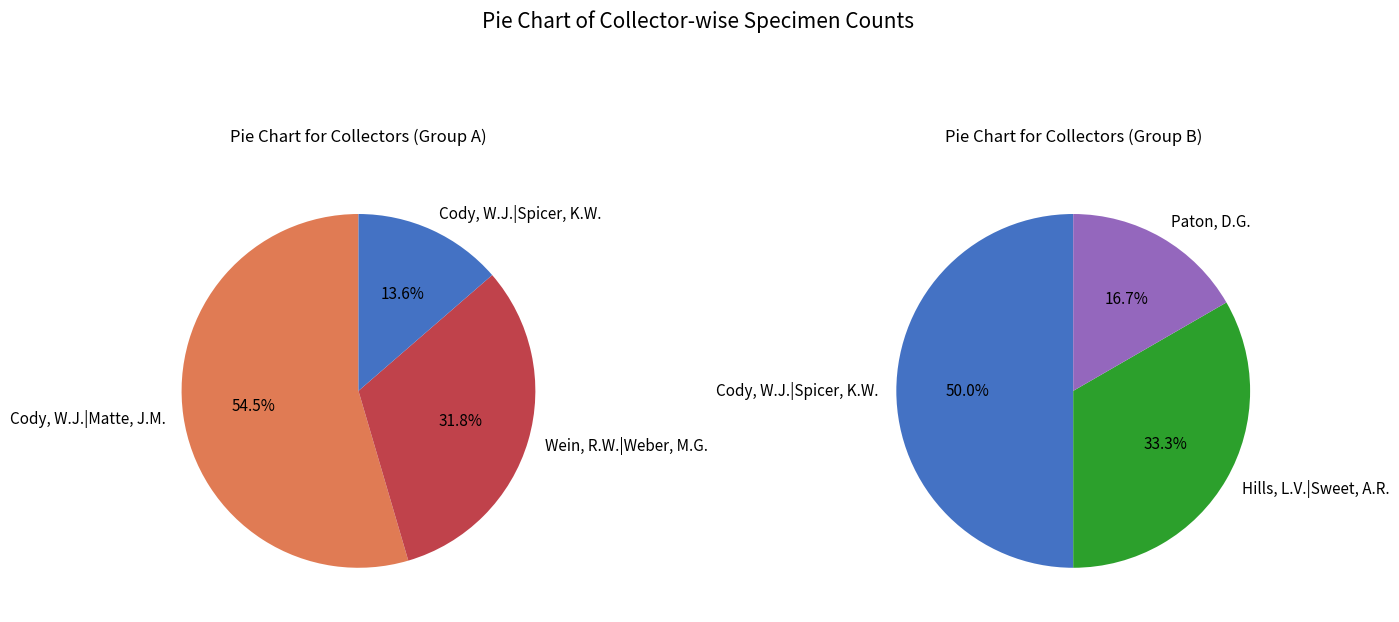

What is the largest slice in the pie chart?

Cody, W.J.|Matte, J.M.